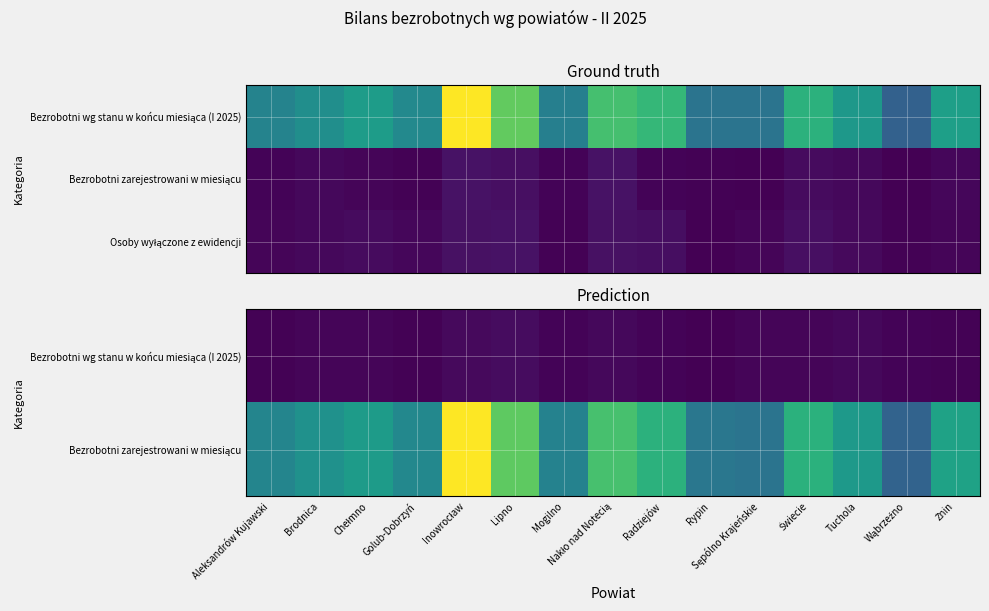

How many data points in Osoby wyłączone z ewidencji are less than 147?

7